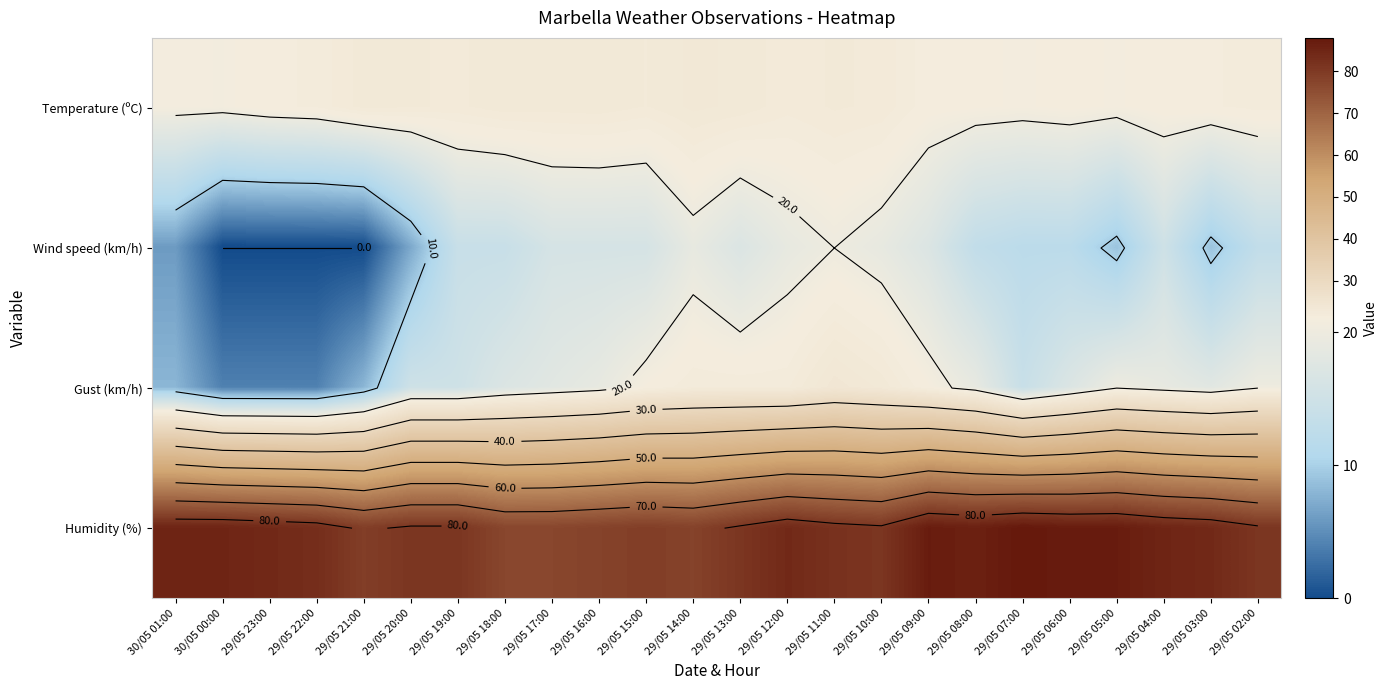

What is the difference between the highest and lowest values at 30/05 01:00?

79.0